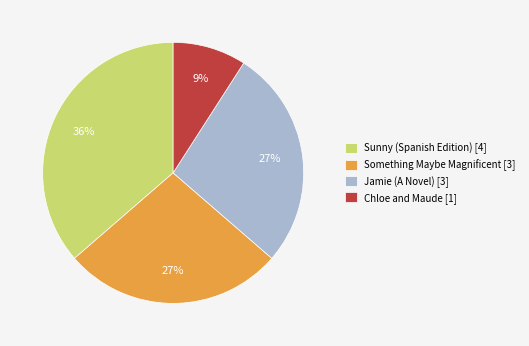

Does Jamie (A Novel) represent more than half of the total?

No